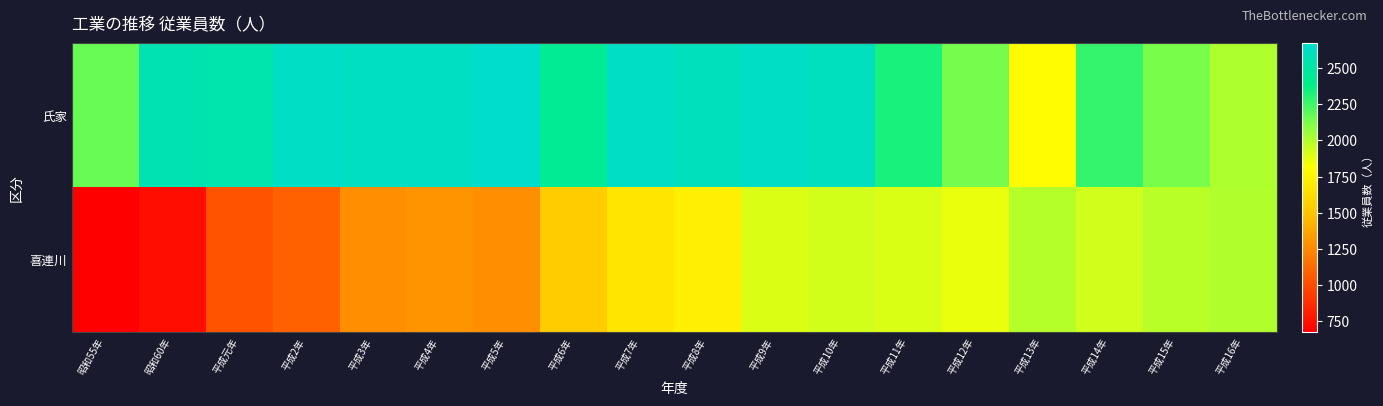

What is the maximum value shown in the chart?

2670